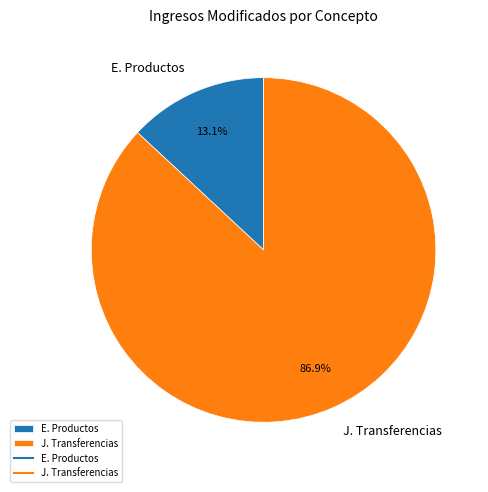

Which category has the smallest portion of the pie?

E. Productos